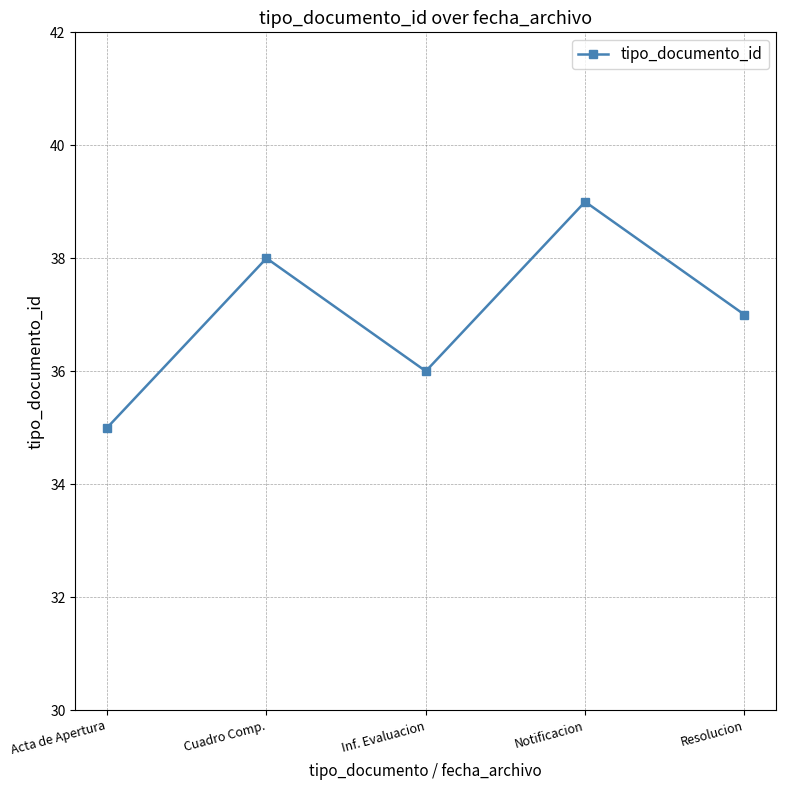

What is the difference between the values at Resolucion and Cuadro Comp.?

1